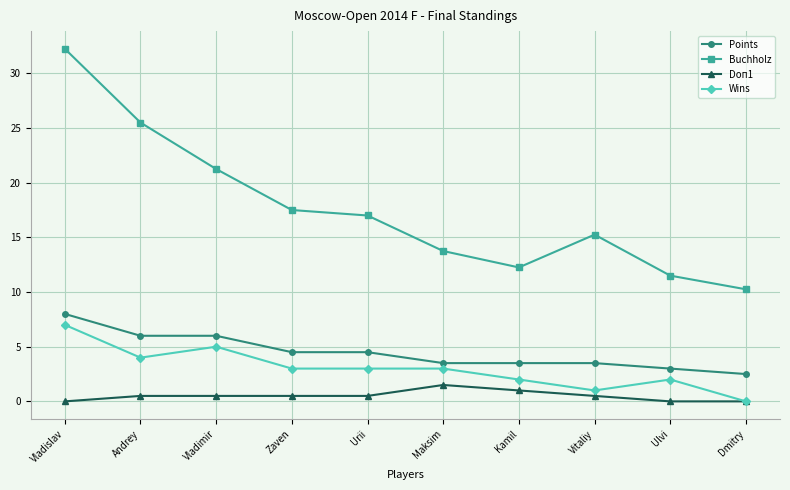

Does the chart display data point markers on the line(s)?

Yes